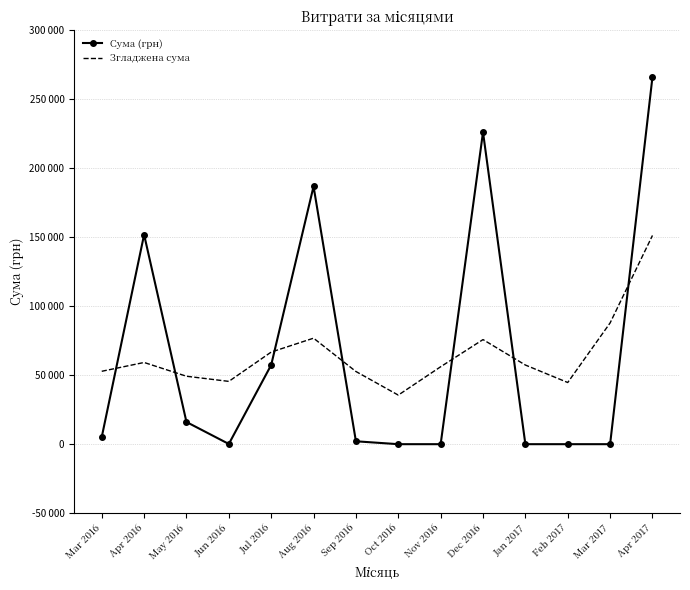

At which category is the sum across all series the highest?

Apr 2017